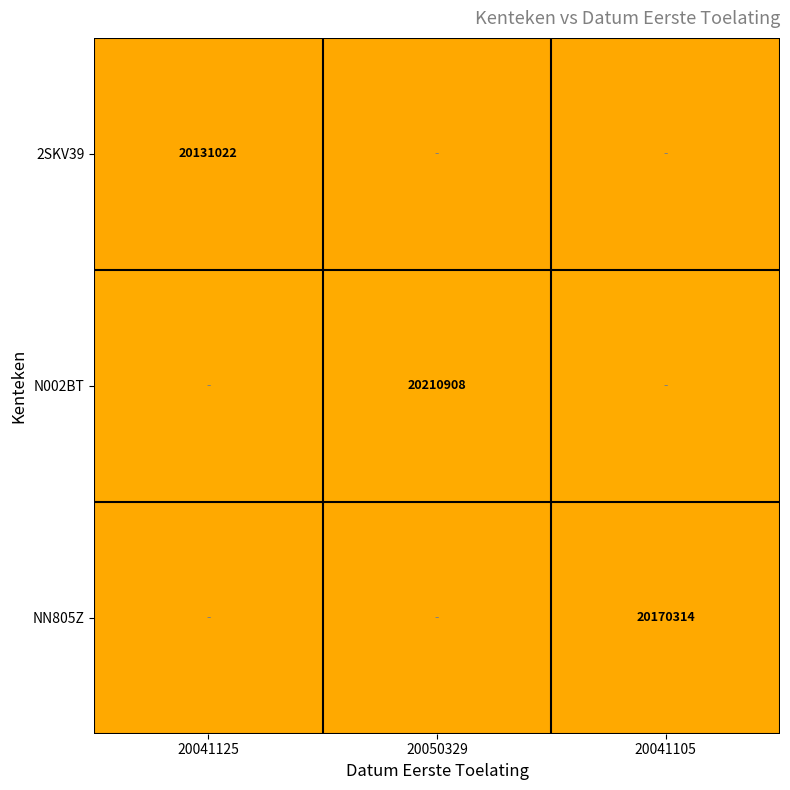

The value of N002BT at 20050329 is 10052335. True or false?

False